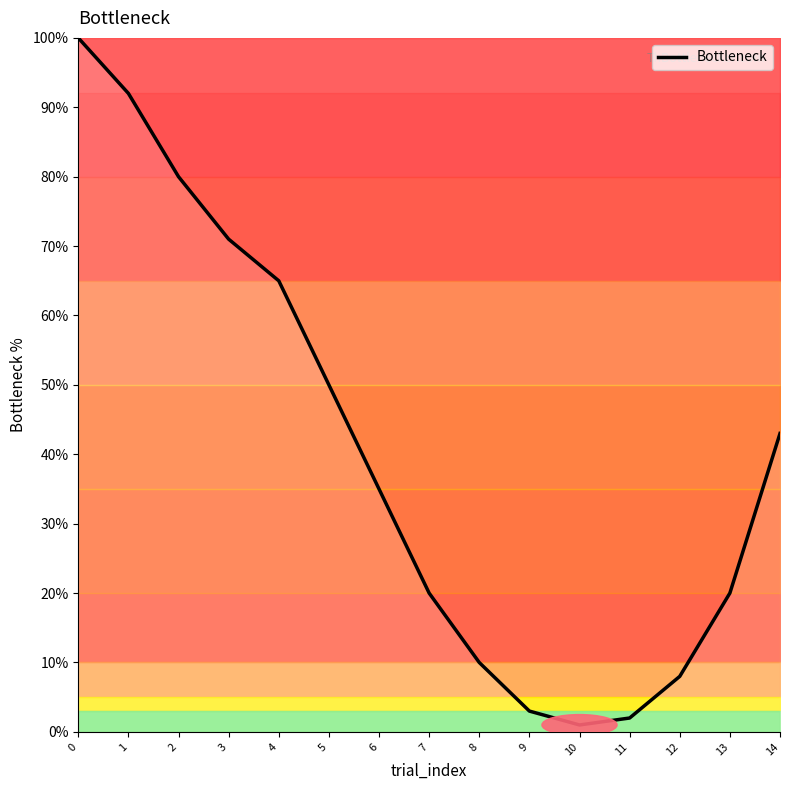

Is it true that the value at 0 is 100?

True